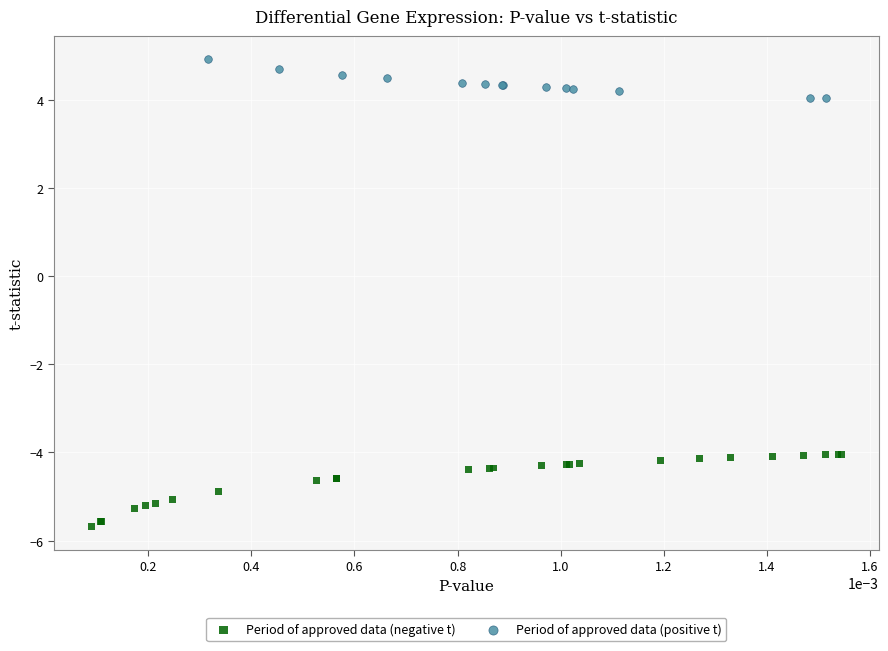

Which series reaches the maximum Y coordinate?

Period of approved data (positive t)